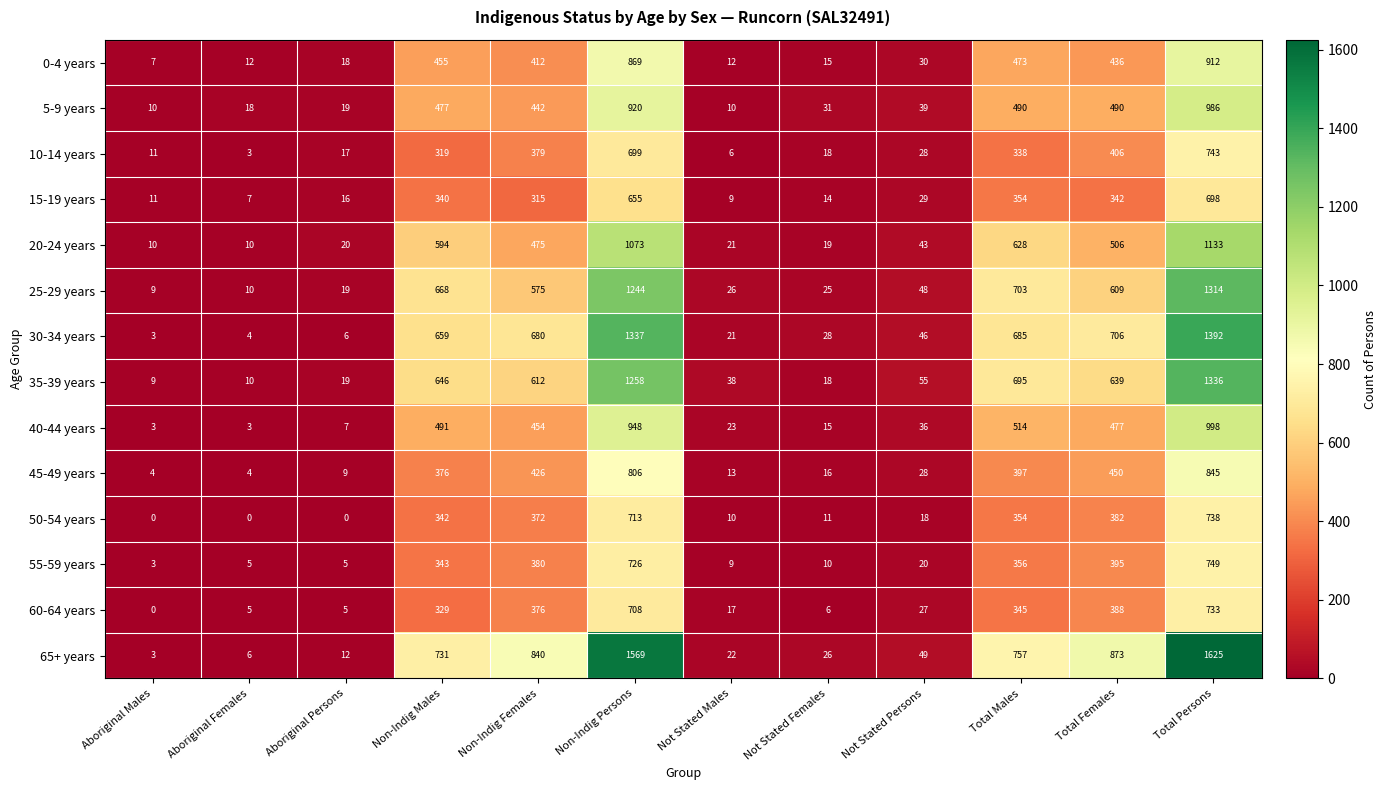

Which series has the largest range (max minus min)?

65+ years